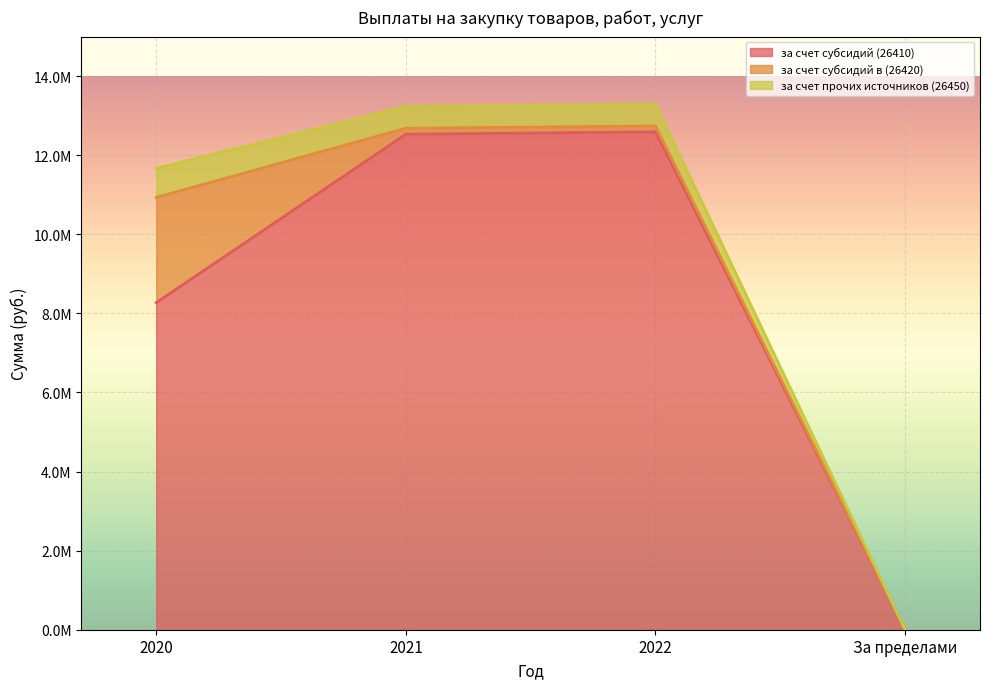

At За пределами, list the series in order from smallest to largest.

за счет субсидий (26410), за счет субсидий в (26420), за счет прочих источников (26450)